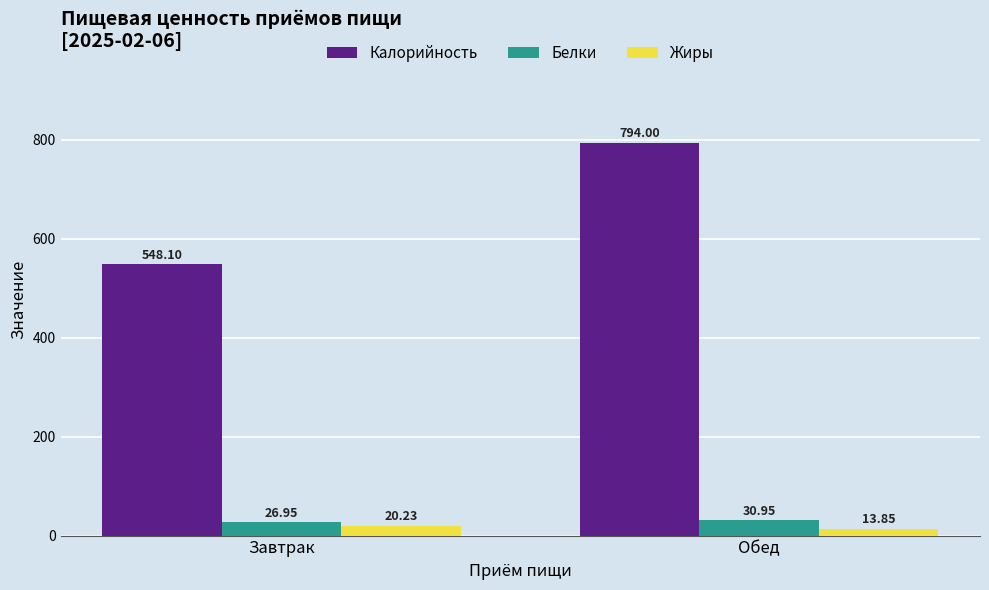

What is the label of the 1st bar from the left?

Завтрак